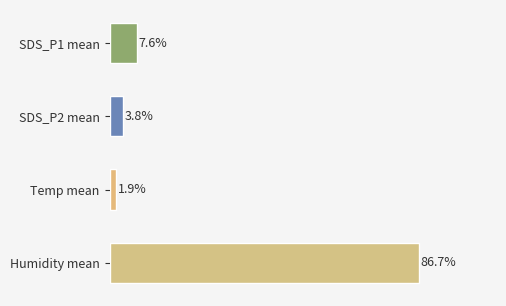

Which has a higher value, Temp mean or SDS_P1 mean?

SDS_P1 mean